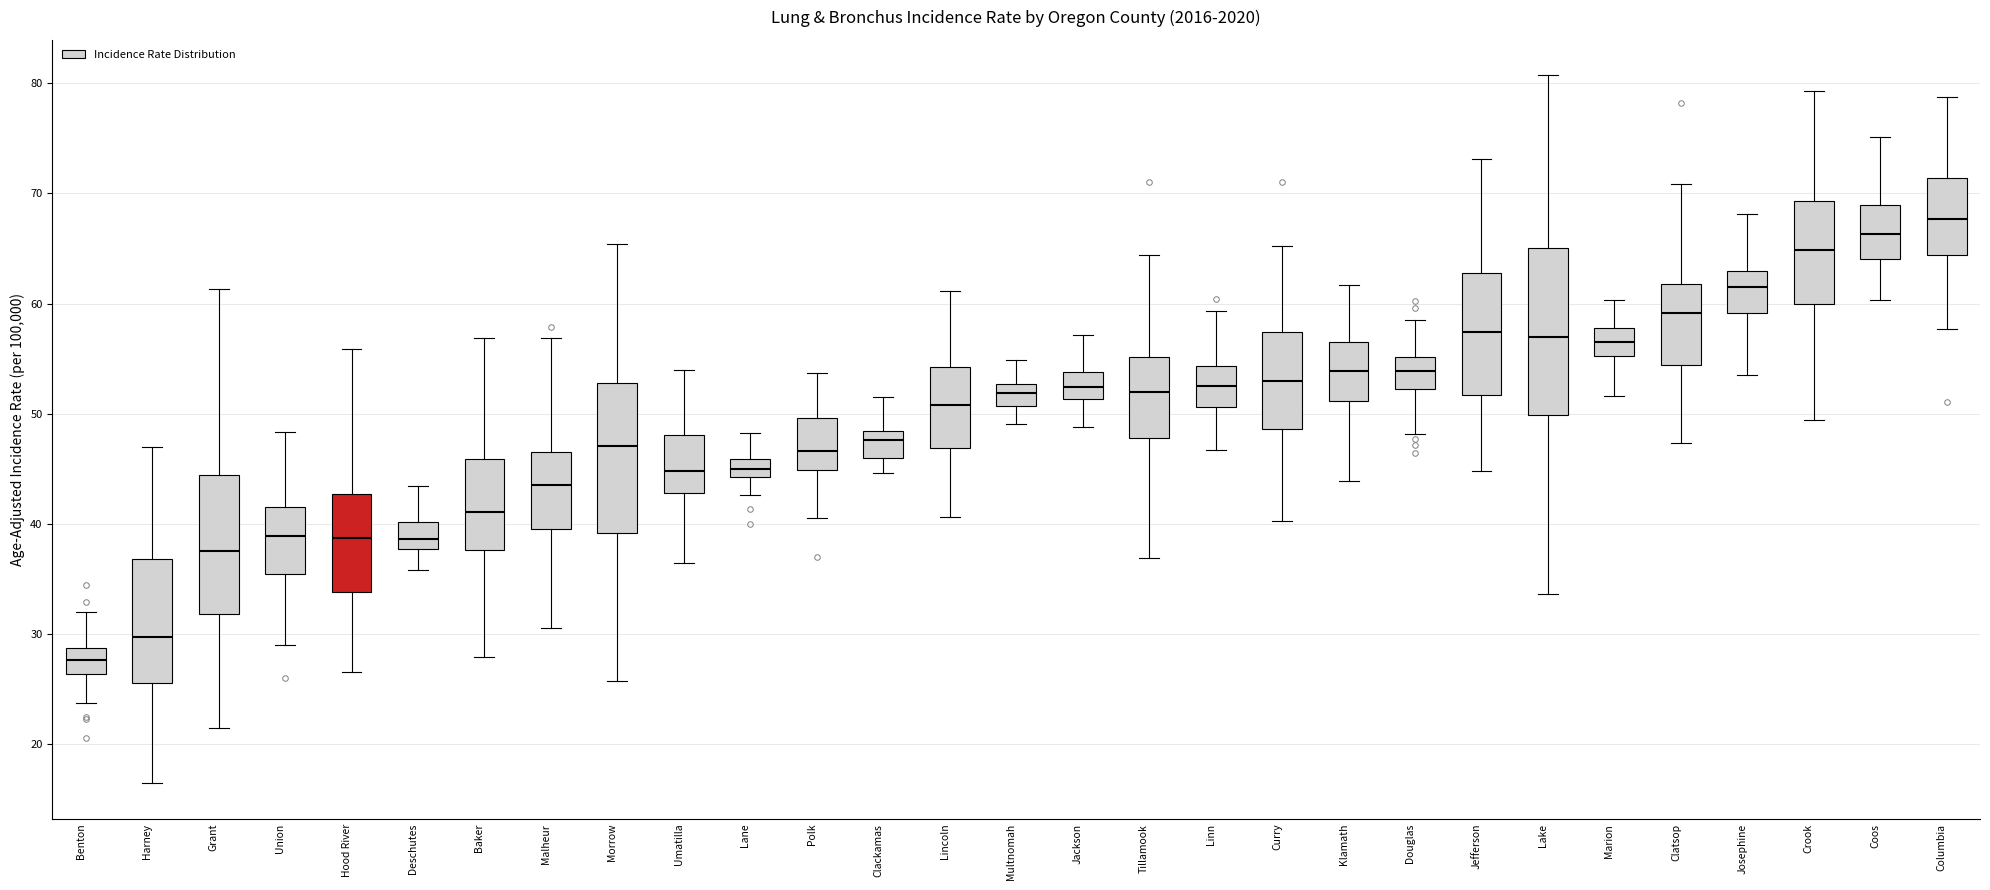

Which box's median line is the lowest?

Benton